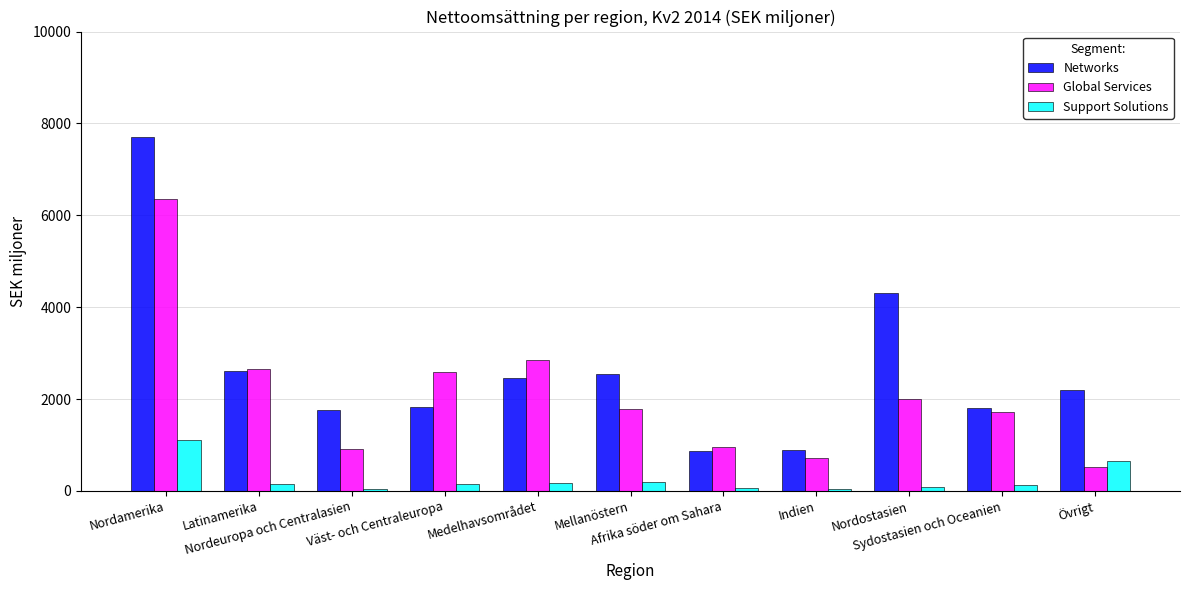

At how many categories does at least one series exceed 7163?

1